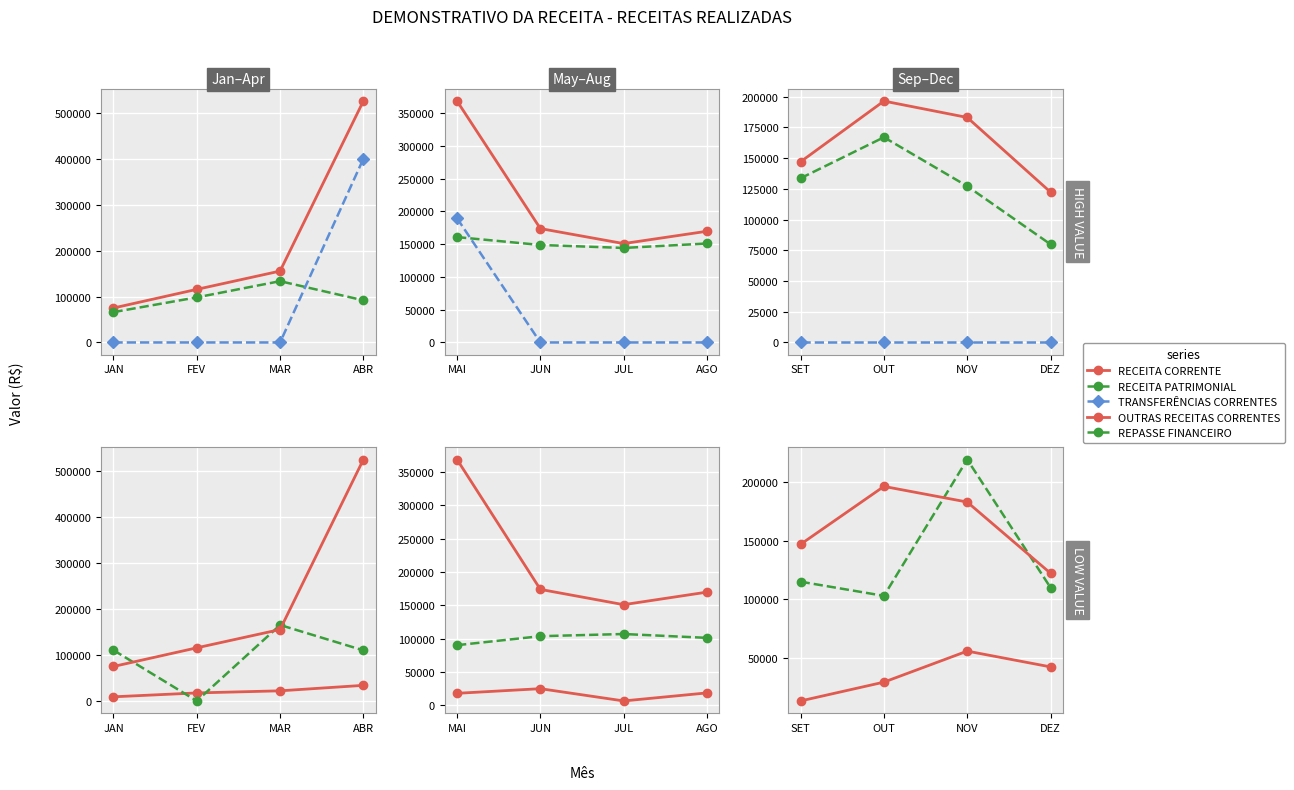

The value of TRANSFERÊNCIAS CORRENTES at NOV is 0.0. True or false?

True